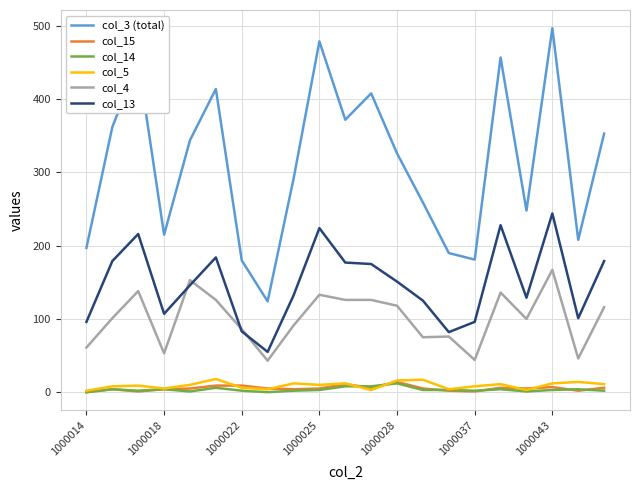

What are all the series names shown in the legend?

col_3 (total), col_15, col_14, col_5, col_4, col_13